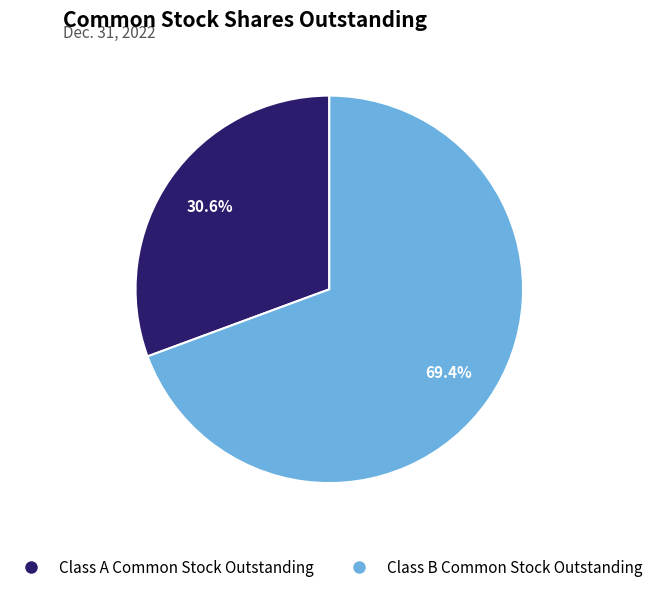

Does Class B Common Stock Outstanding represent more than half of the total?

Yes